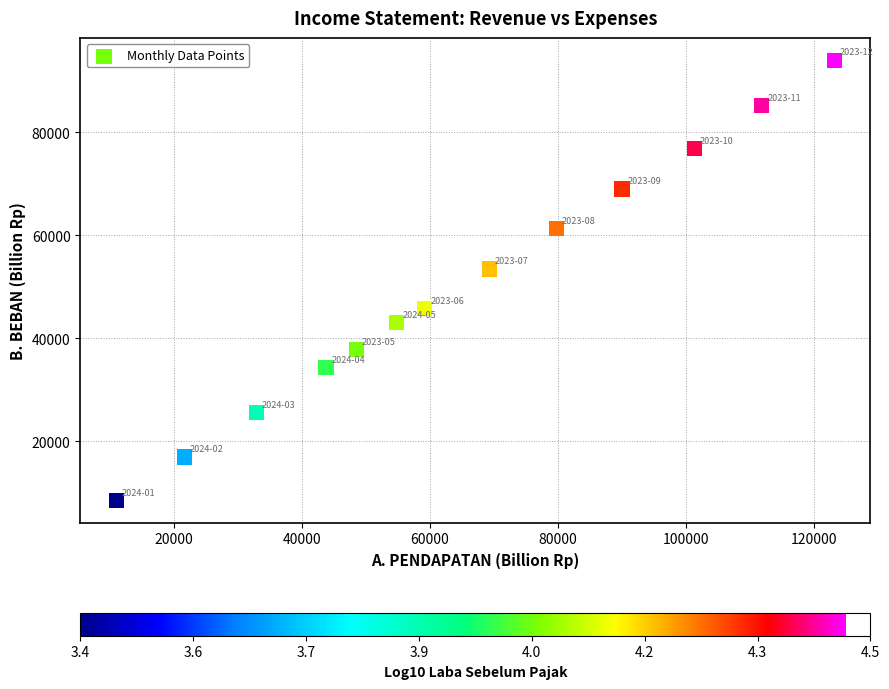

What is the range of Y values (max minus min)?

85513.5